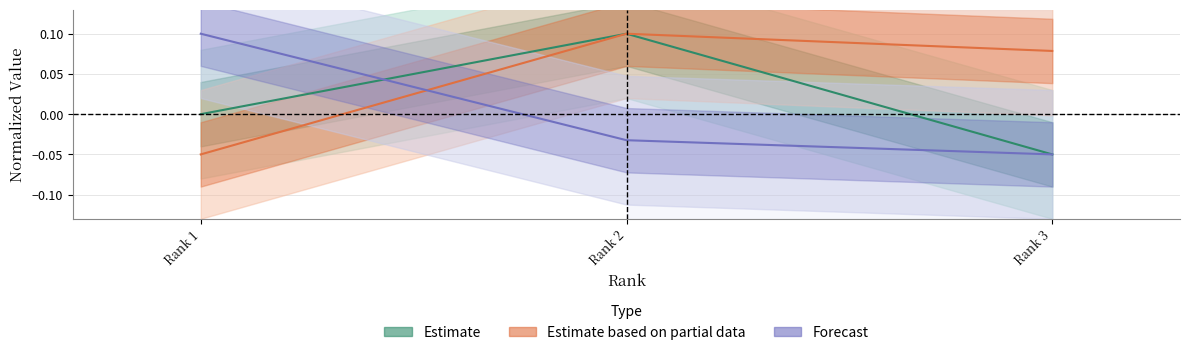

List the series in order of their overall mean, highest first.

Estimate based on partial data (Docs 2009), Estimate (H index), Forecast (Docs 3yr)